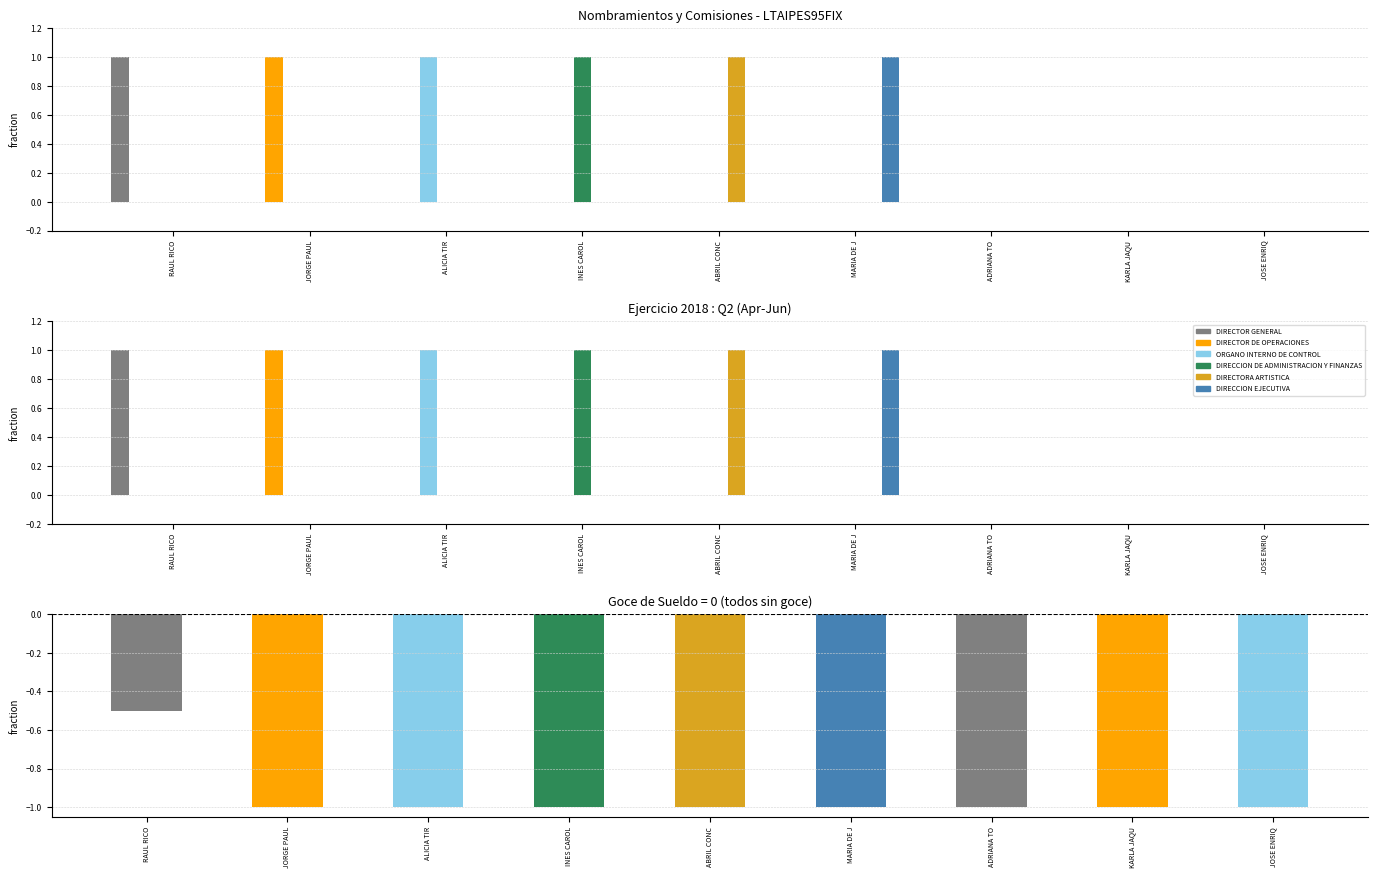

Does the chart contain any negative values?

No